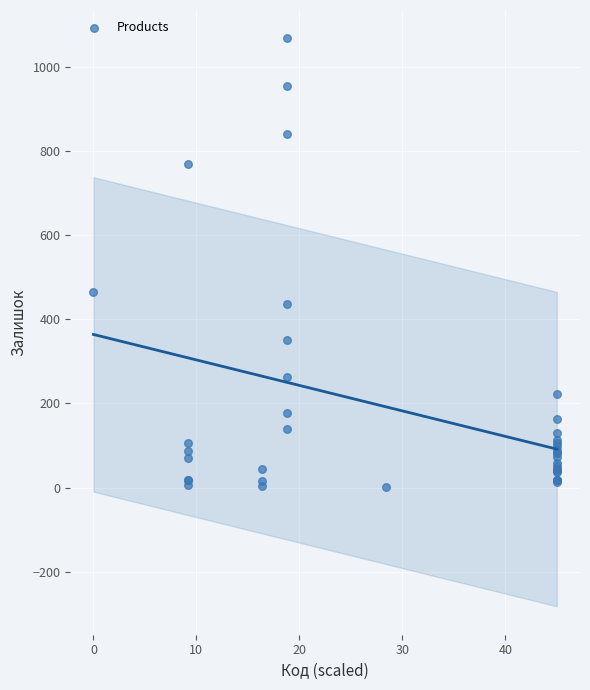

What Y value in the scatter plot is closest to 534?

465